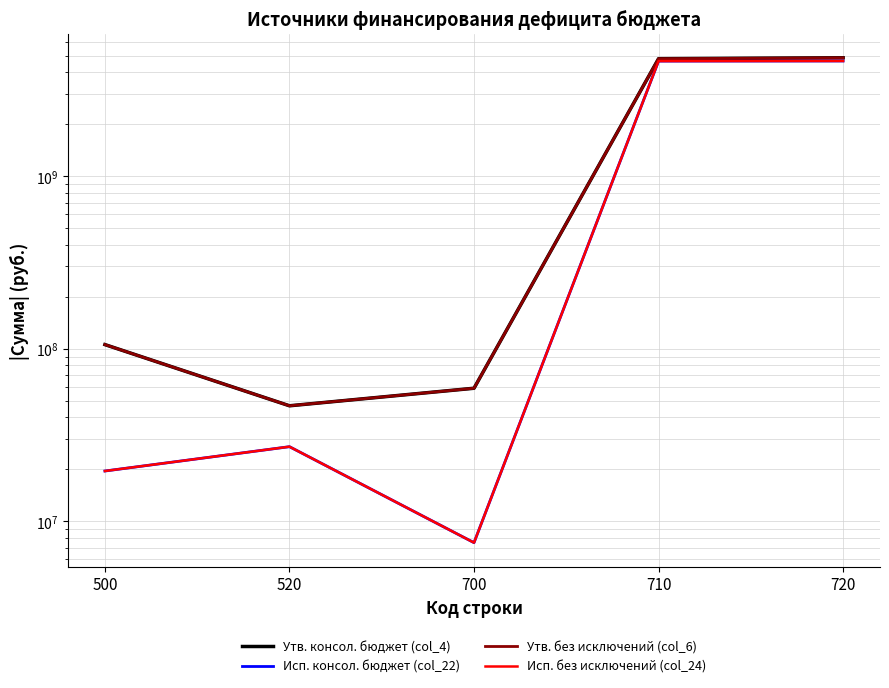

Reading left to right, transcribe all the data shown in this chart.

Утв. консол. бюджет (col_4): 500=105531272.0	520=46612520.0	700=58918752.0	710=4803119321.6	720=4862038073.6
Исп. консол. бюджет (col_22): 500=19507304.6	520=27000000.0	700=7492695.4	710=4651624223.2	720=4659116918.6
Утв. без исключений (col_6): 500=105531272.0	520=46612520.0	700=58918752.0	710=4803119321.6	720=4862038073.6
Исп. без исключений (col_24): 500=19507304.6	520=27000000.0	700=7492695.4	710=4651624223.2	720=4659116918.6